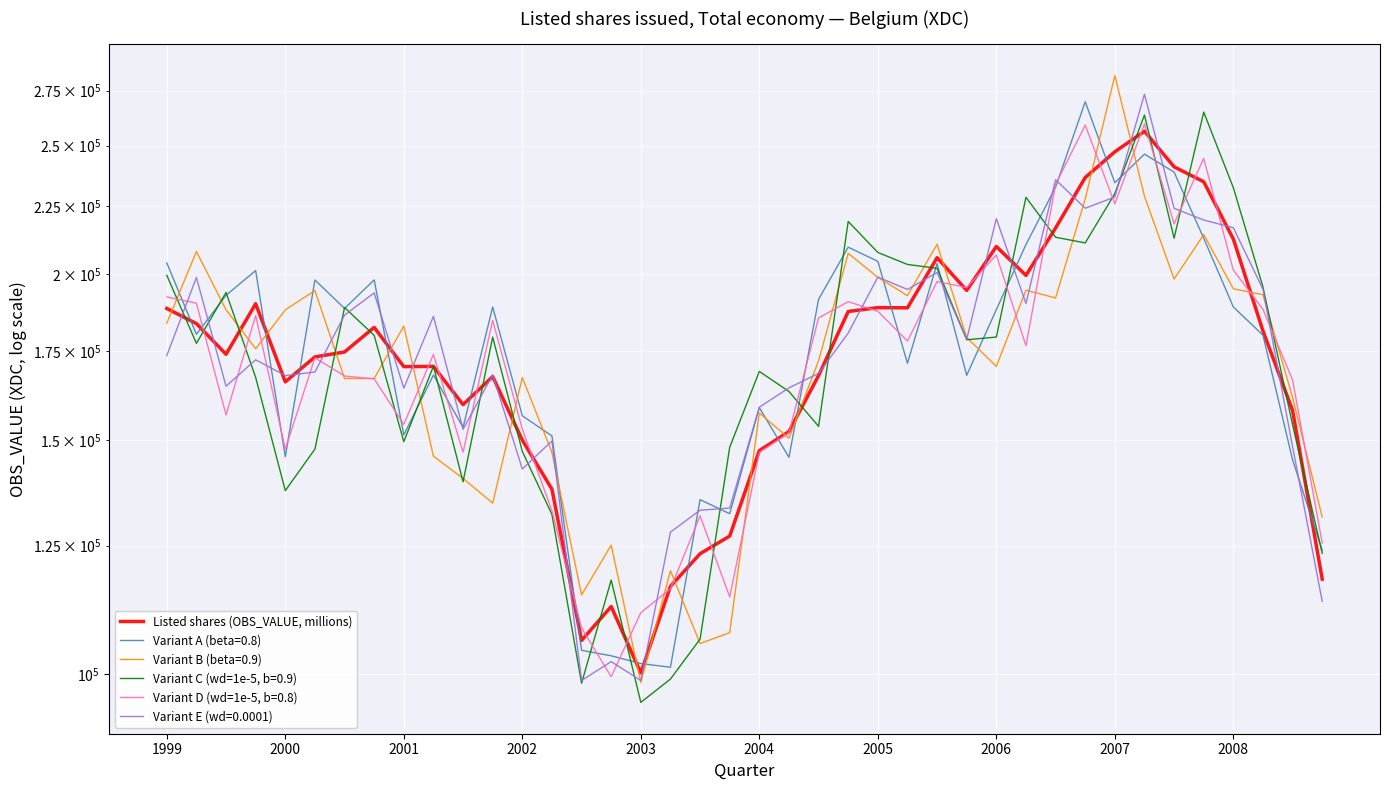

The chart shows a value of 269034.5 at 21. True or false?

False